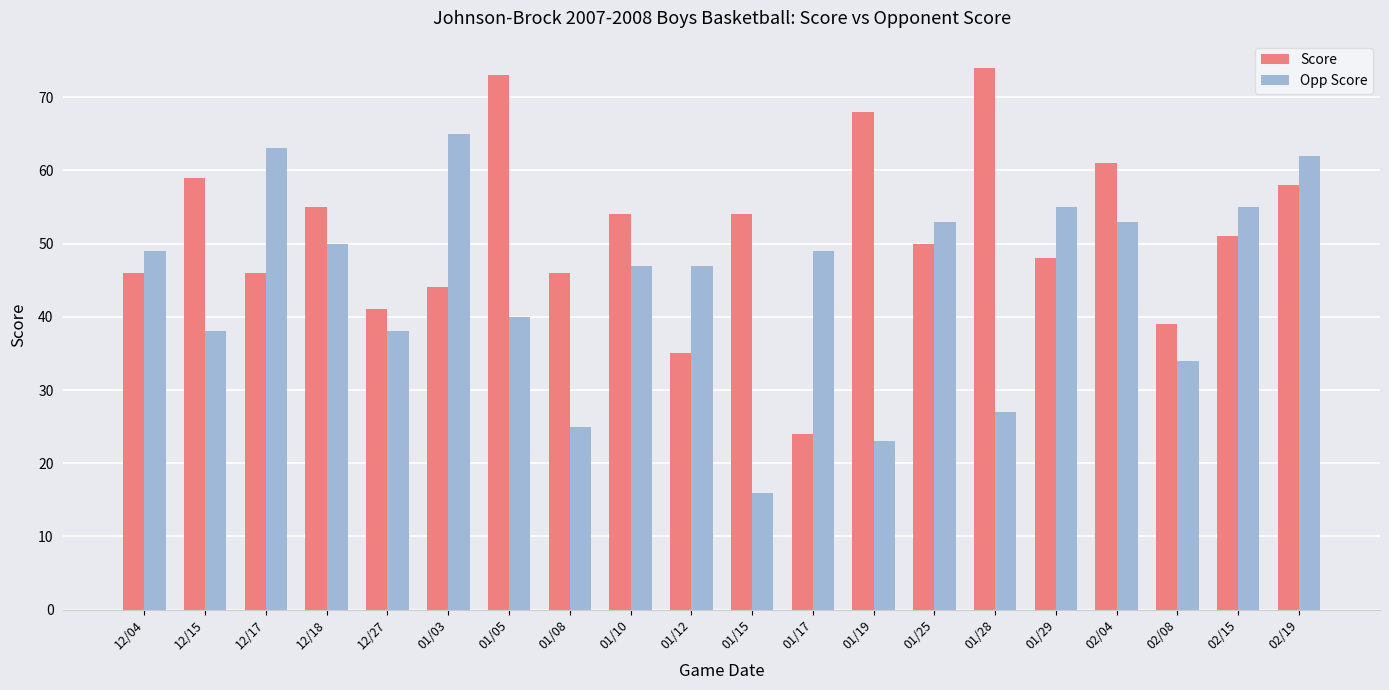

True or false: Score has a value of 20 at 01/25.

False